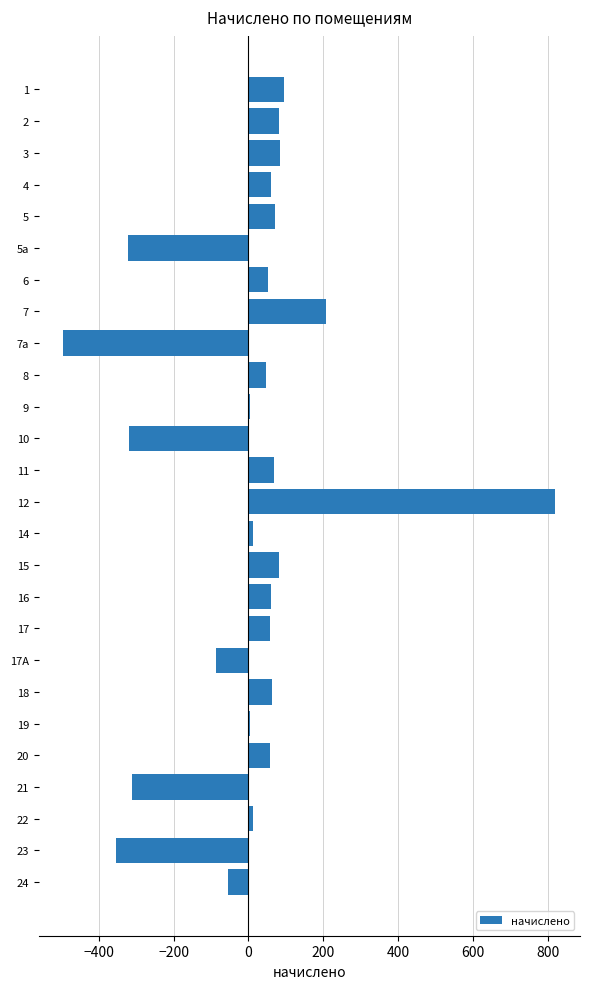

How many categories are shown in the chart?

26